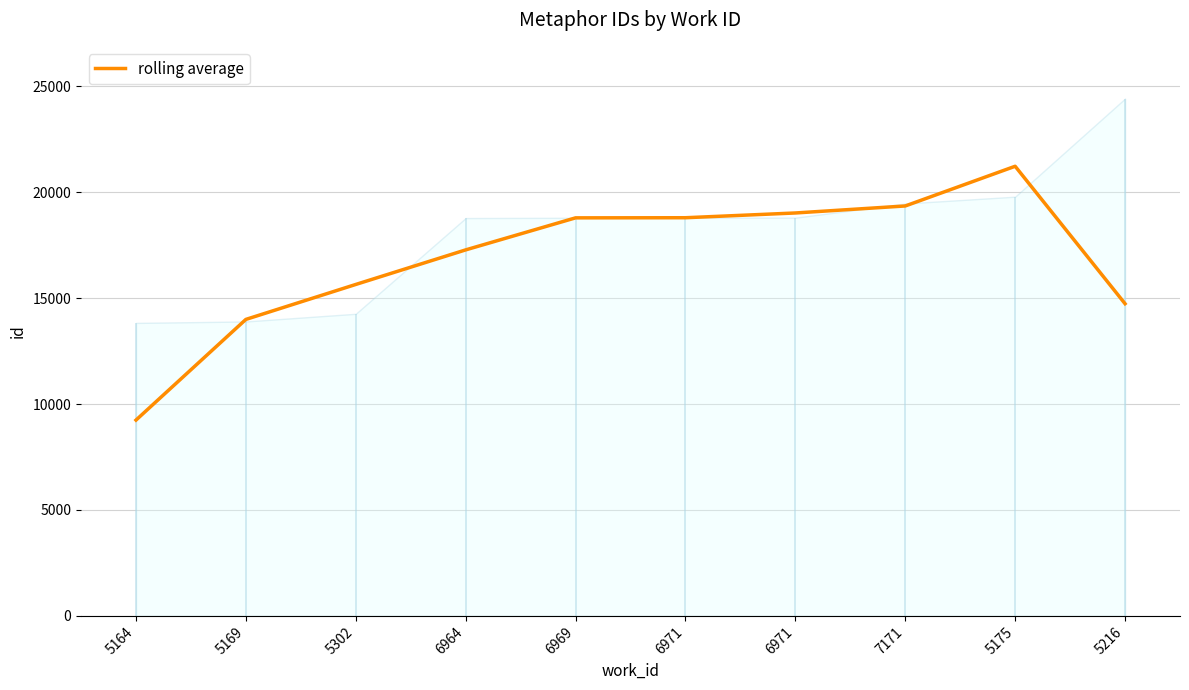

List the labels in order of value, largest first.

5175, 7171, 6971, 6971, 6969, 6964, 5302, 5216, 5169, 5164